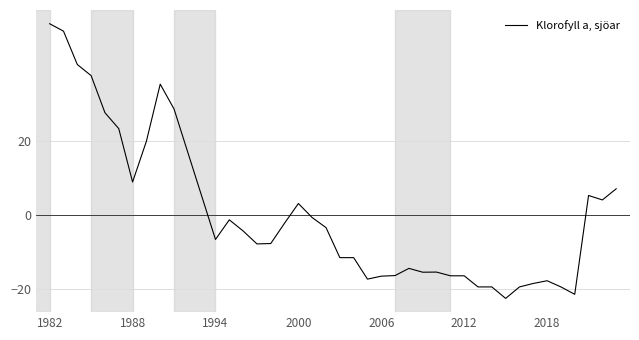

What is the greatest value displayed?

51.6